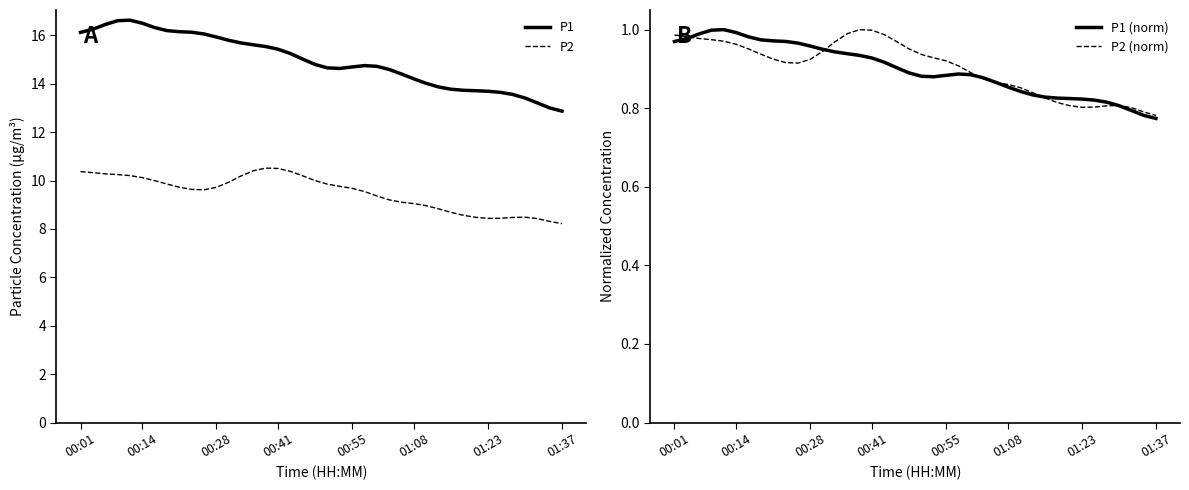

The P1 (norm) series shows 0.9 at 21. True or false?

True